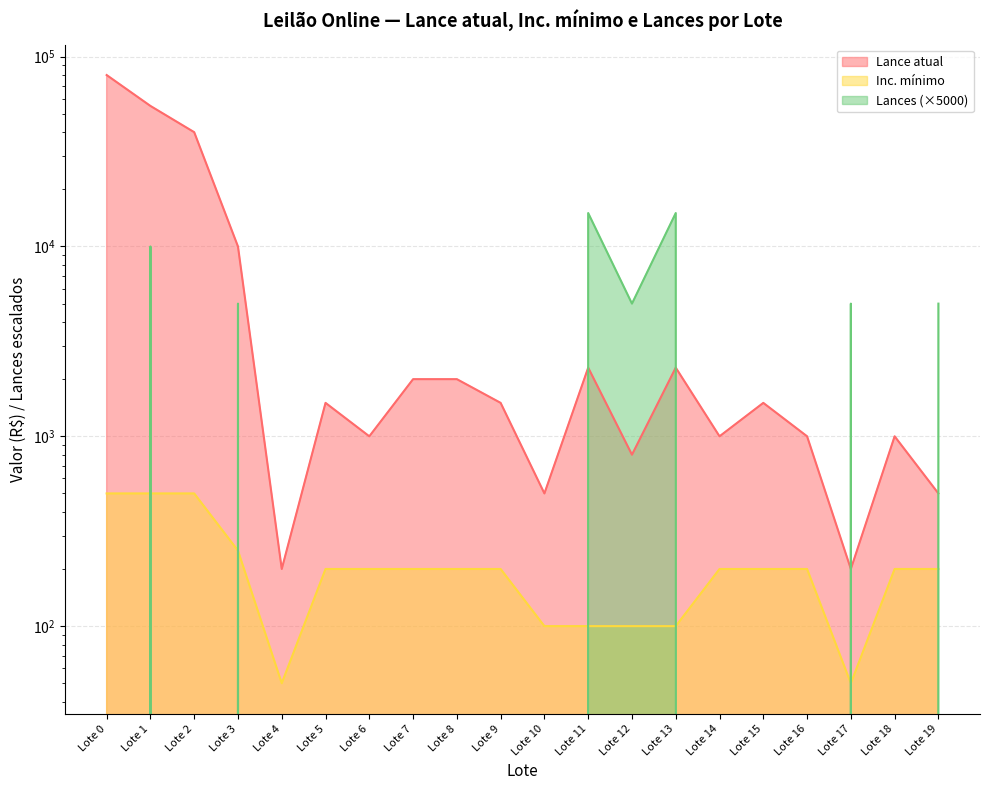

Between Lote 2 and Lote 3, which is larger?

Lote 2